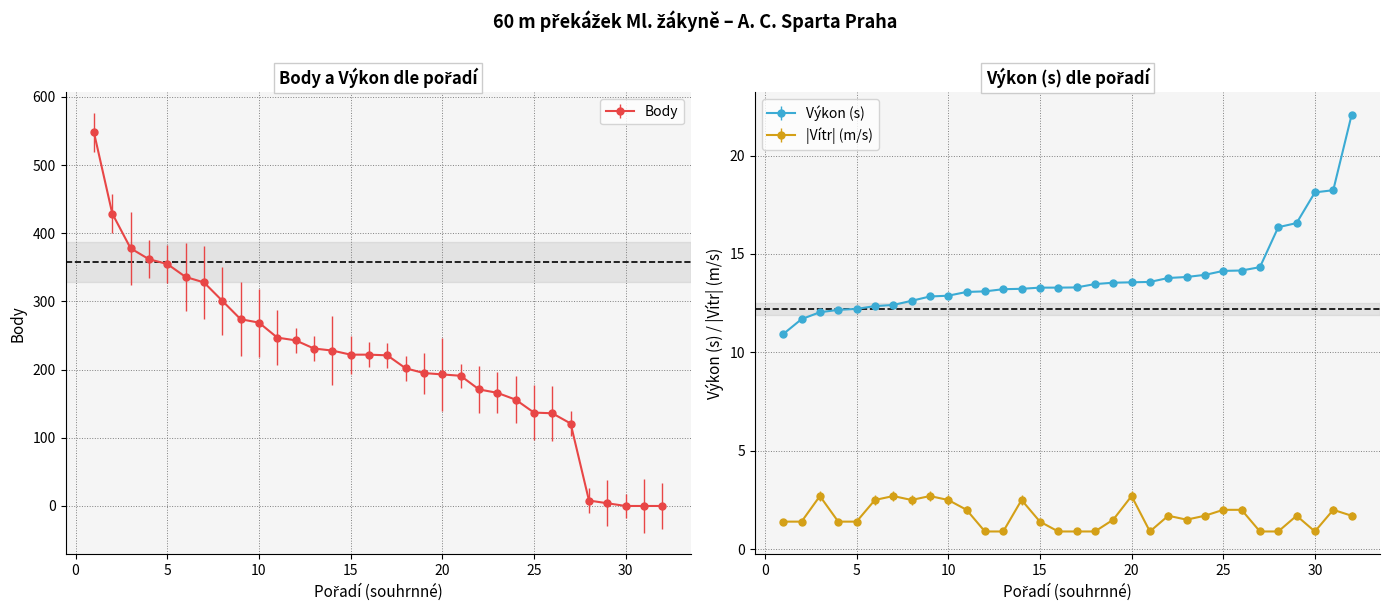

How many times do Vítr and Body cross each other?

1